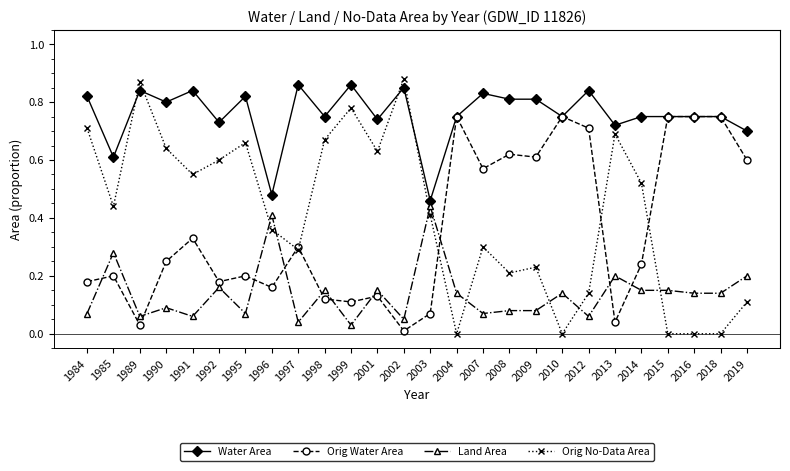

Which series has the largest range (max minus min)?

Orig No-Data Area